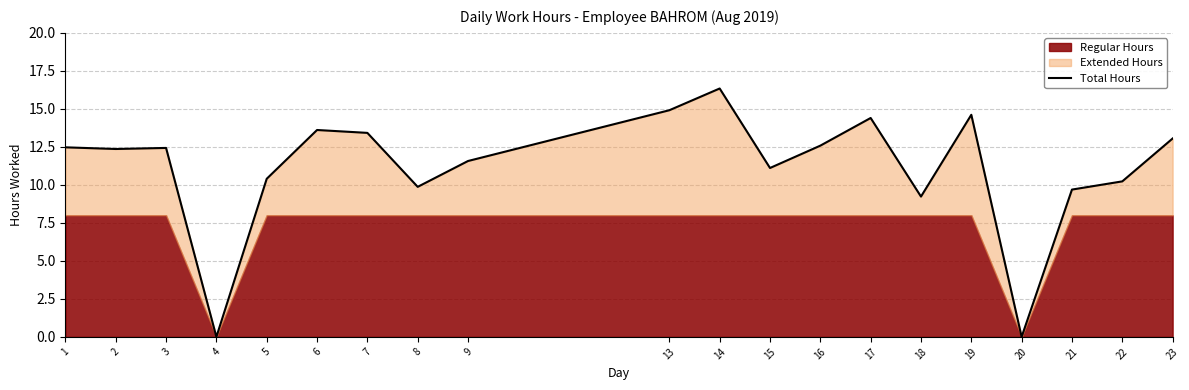

Reading left to right, list all the values displayed in this chart.

12.5	12.4	12.4	0.0	10.4	13.6	13.4	9.9	11.6	14.9	16.3	11.1	12.6	14.4	9.2	14.6	0.0	9.7	10.2	13.1